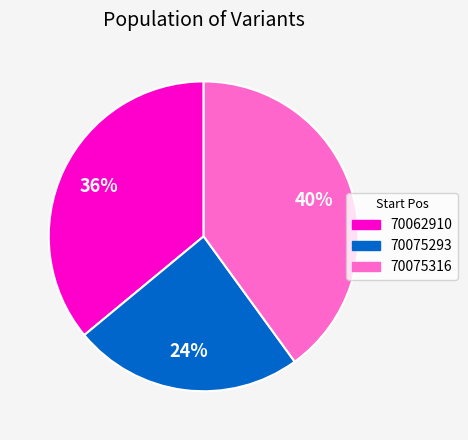

To the nearest percent, what percentage of the pie is 70075293?

24%